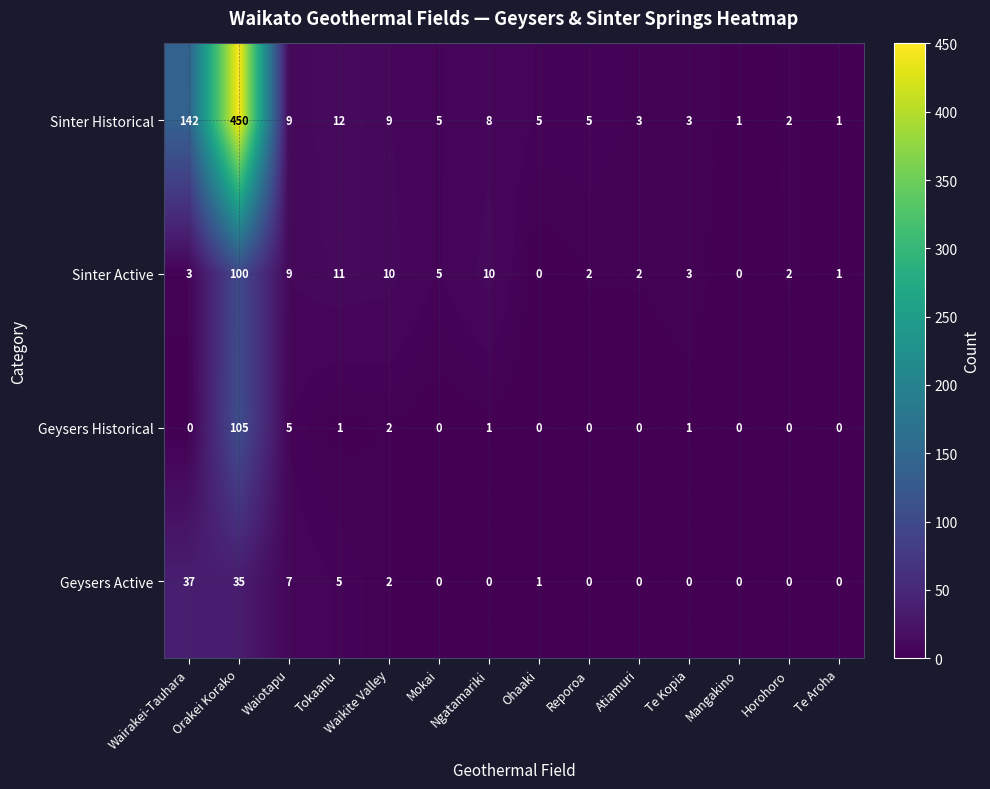

The Geysers Active series shows 12 at Wairakei-Tauhara. True or false?

False